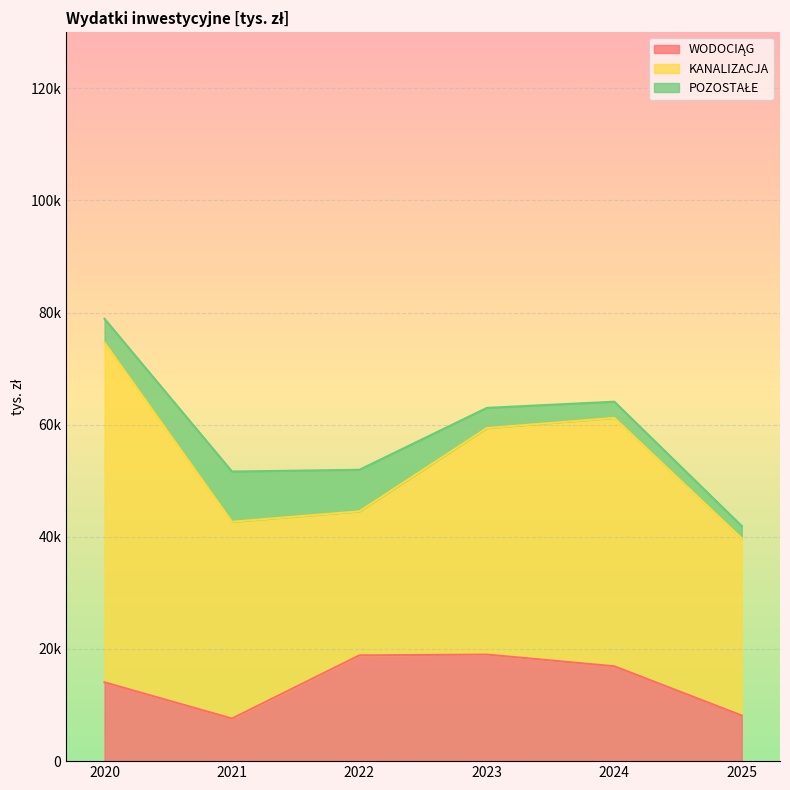

True or false: WODOCIĄG has a value of 7593 at 2021.

True